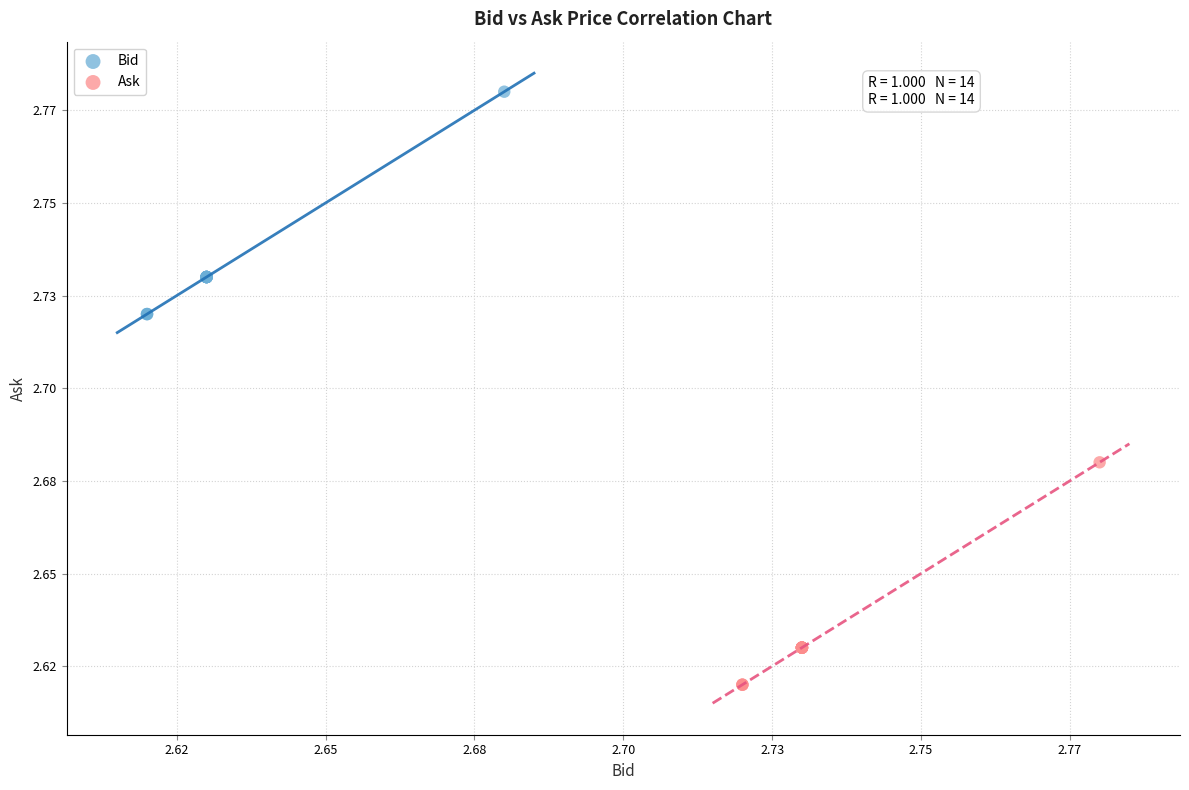

What are all the series names shown in the legend?

Bid, Ask